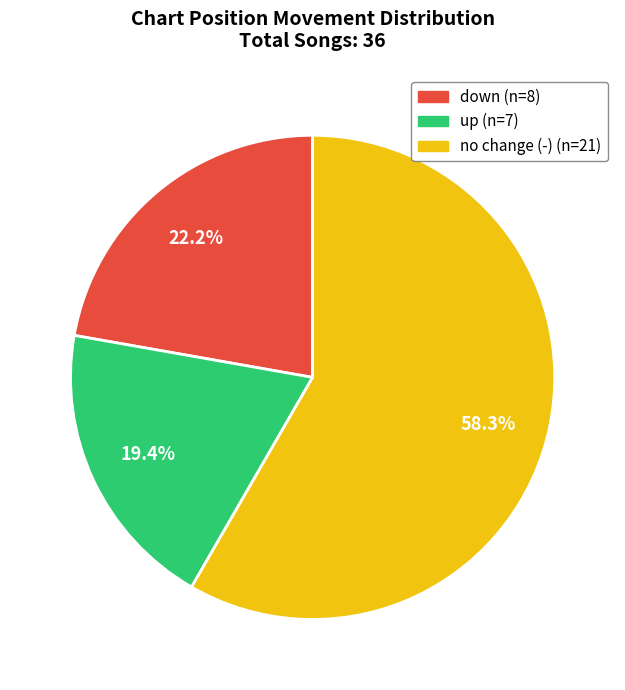

Is there a majority slice in this chart?

Yes